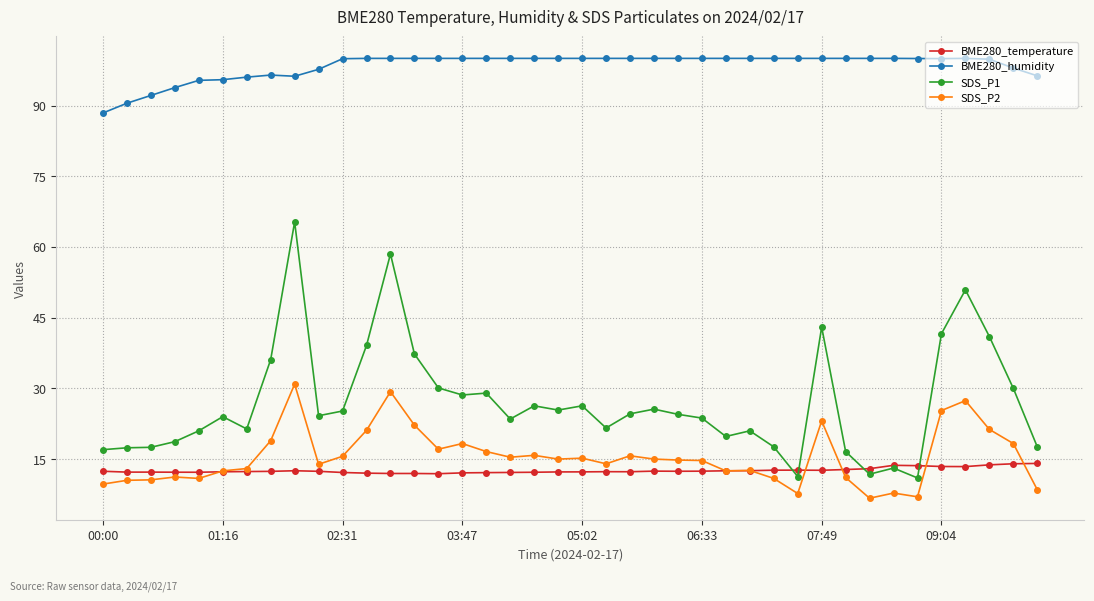

True or false: BME280_temperature and BME280_humidity intersect in this chart.

False